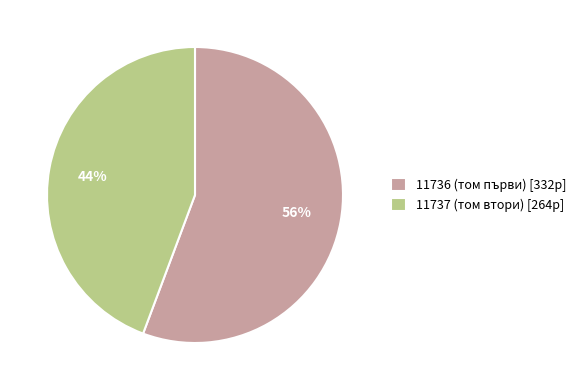

Which category has the biggest portion of the pie?

11736 (том първи)